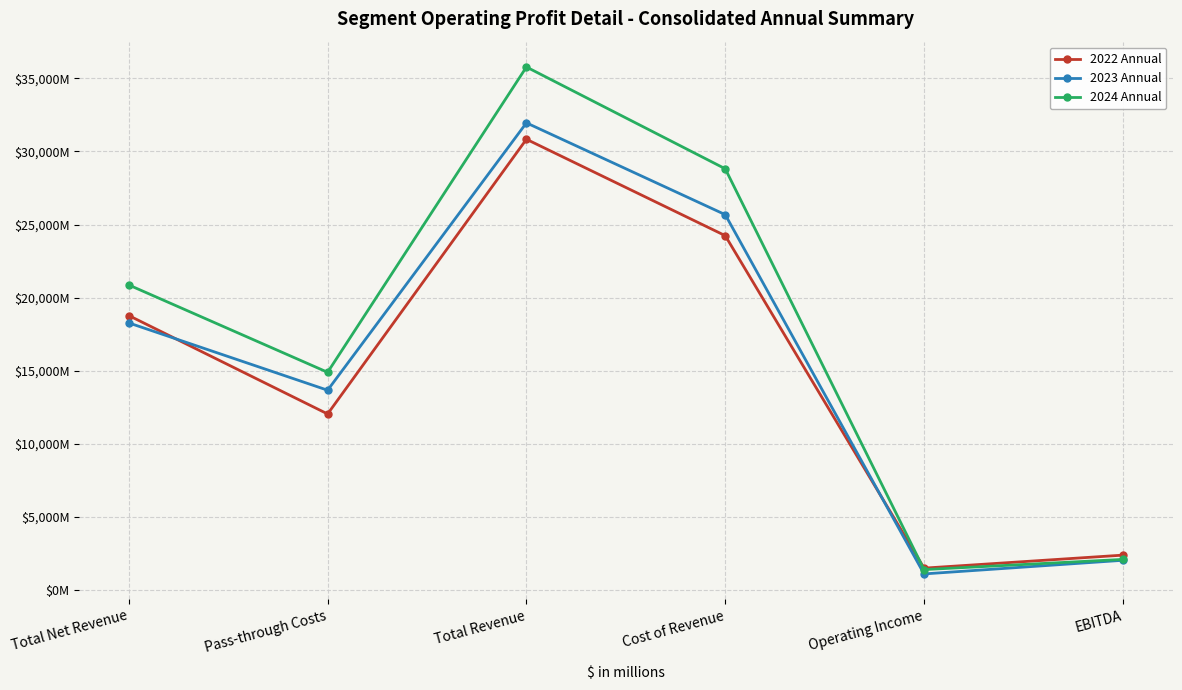

Is it true that 2024 Annual equals 12350 at Total Revenue?

False